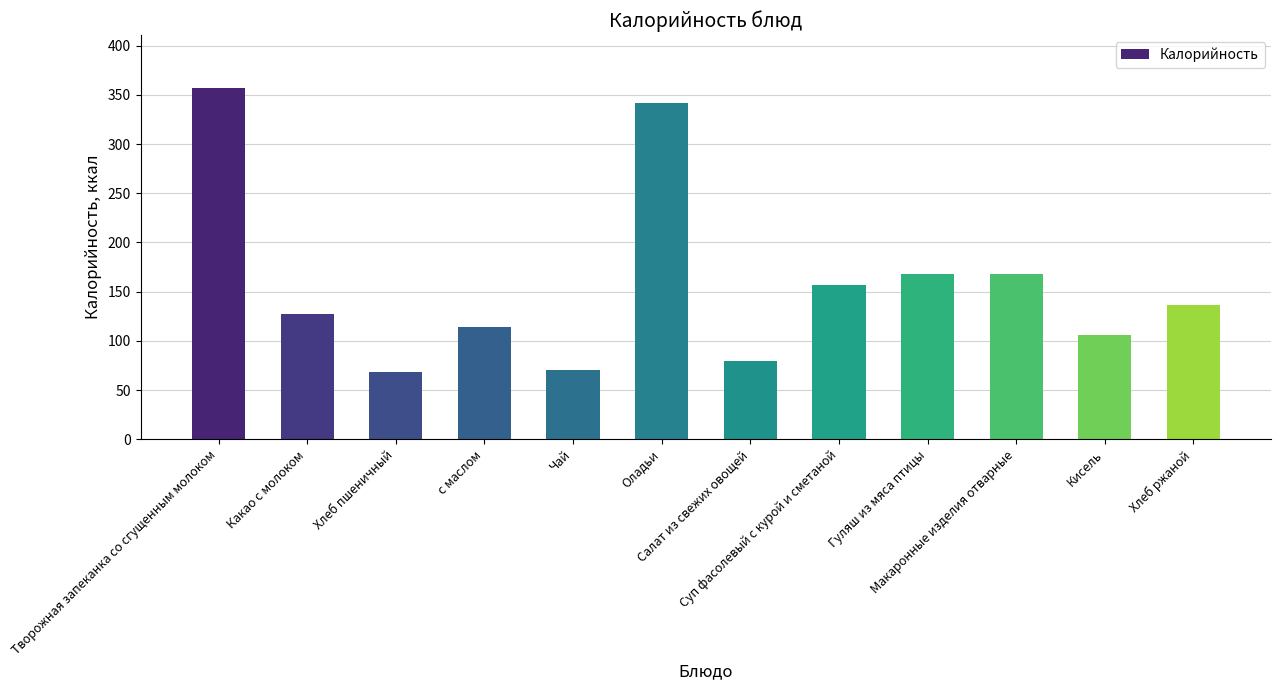

The chart shows a value of 73.8 at Макаронные изделия отварные. True or false?

False